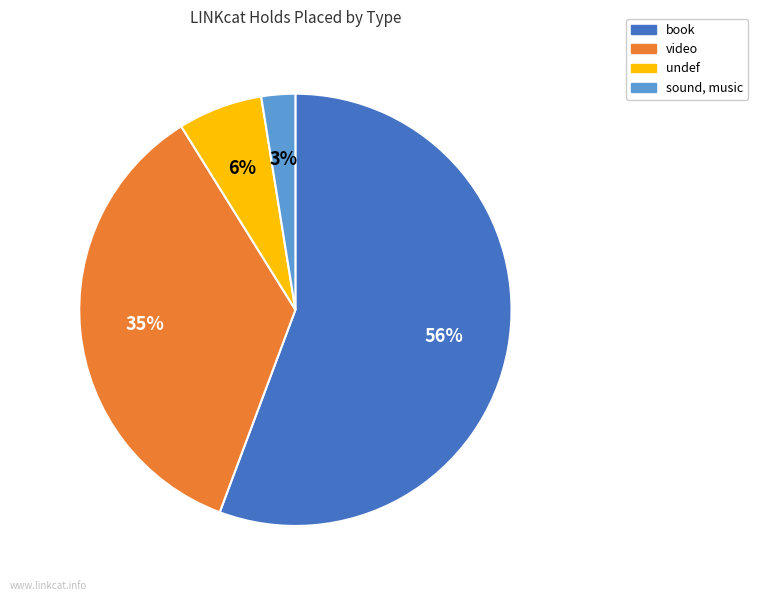

Is it true that book is 56% of the pie?

True